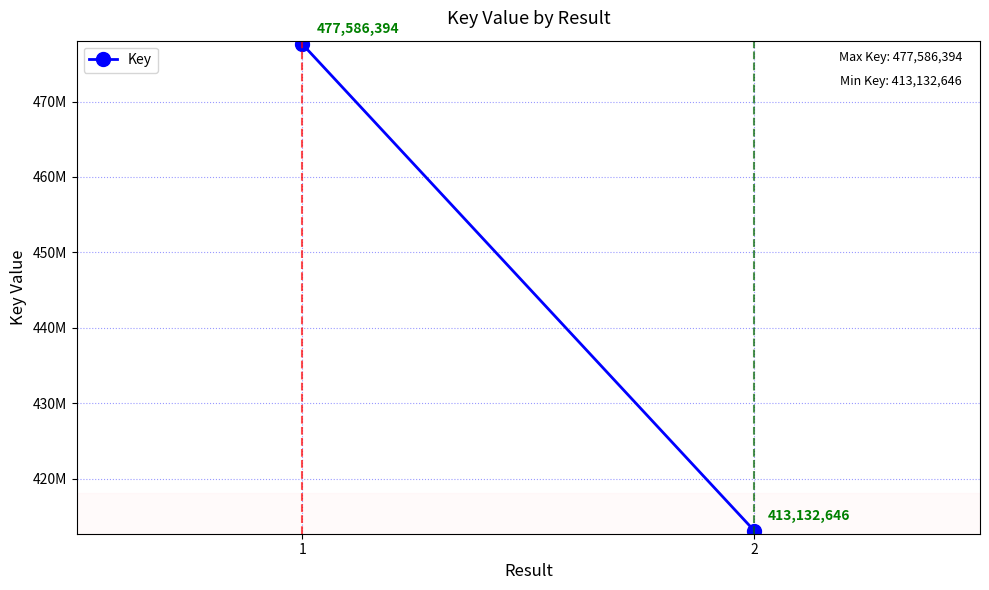

The chart shows a value of 136921645 at 1. True or false?

False